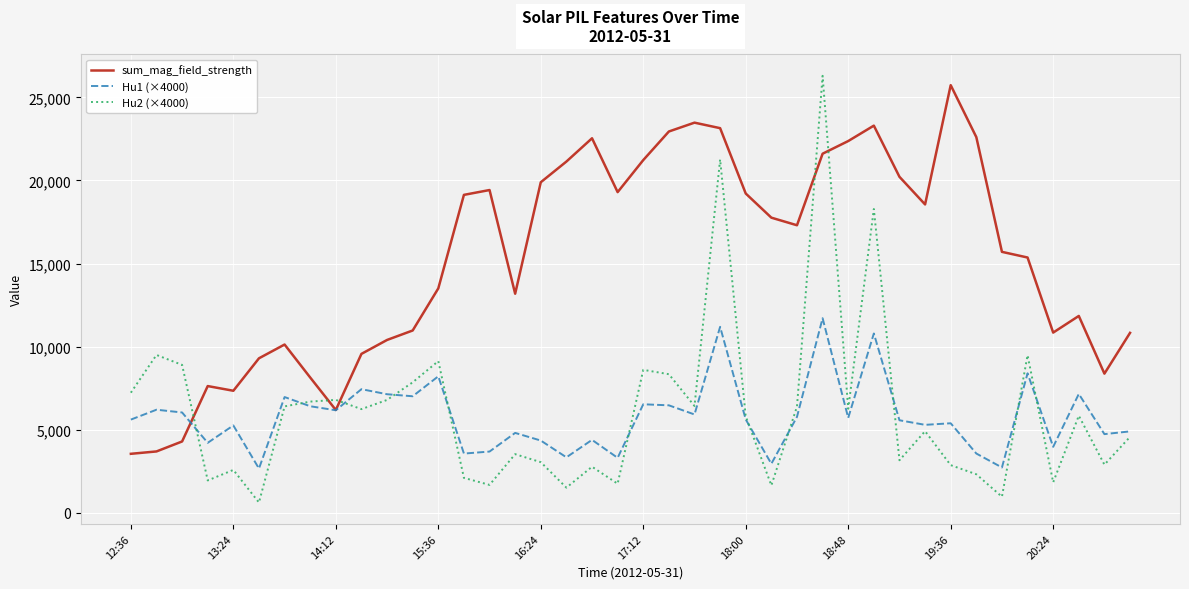

What is the lowest value of the Hu2 (×4000) series?

619.2